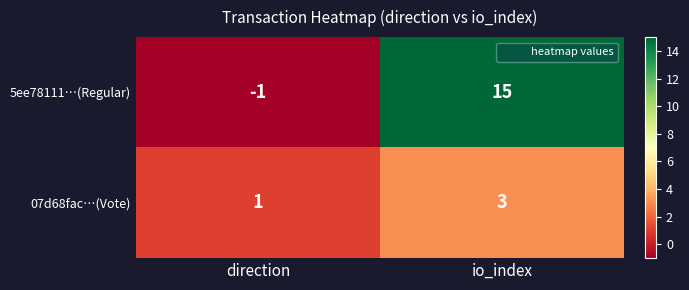

Is the value of 5ee78111…(Regular) at io_index greater than the value of 07d68fac…(Vote) at io_index?

Yes